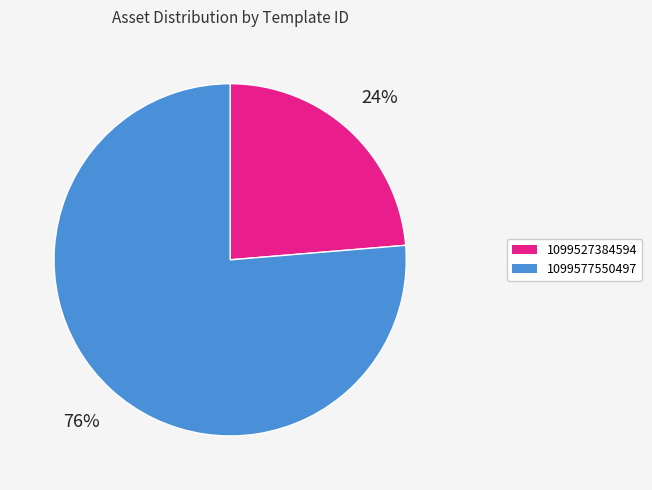

To the nearest percent, what percentage of the pie is 1099527384594?

24%